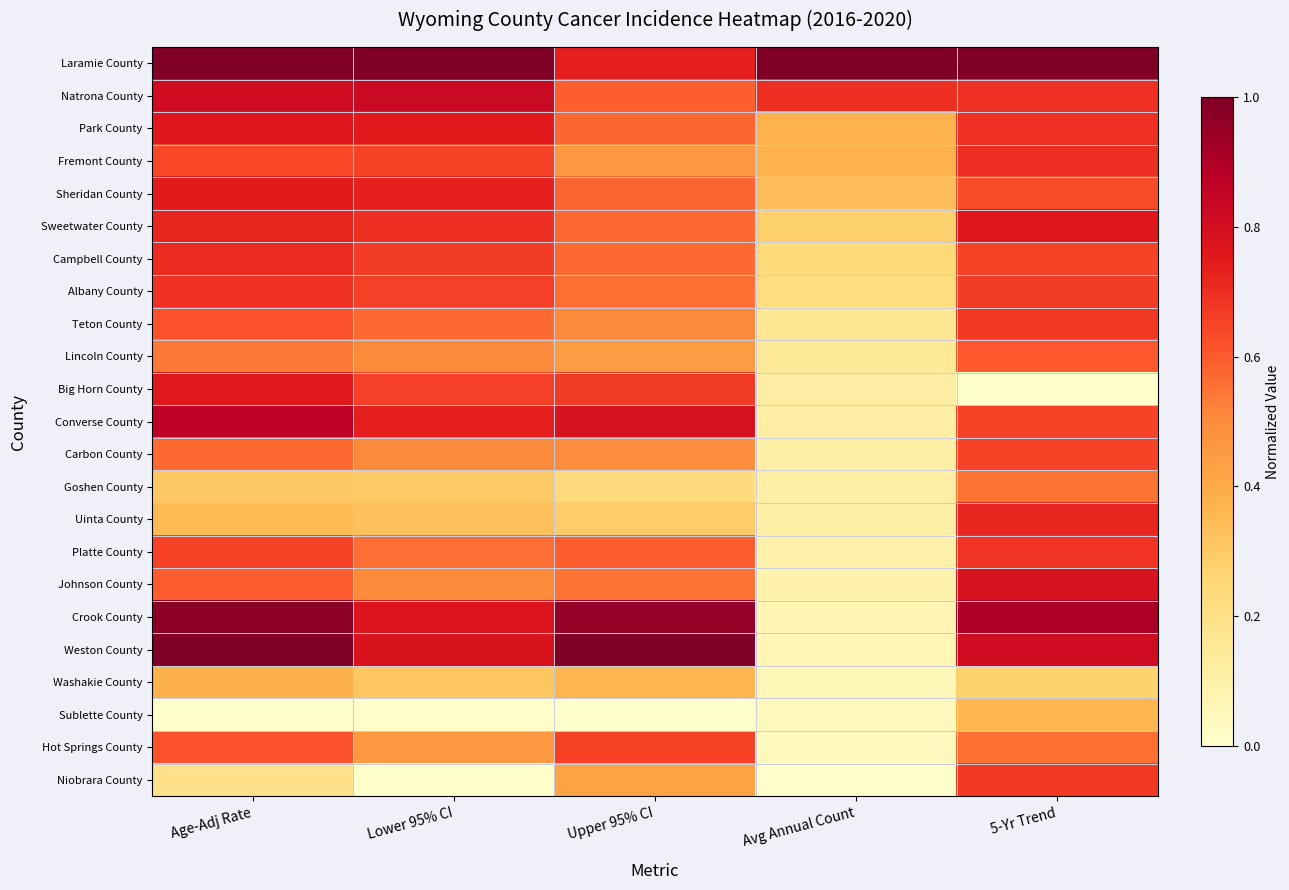

How many categories are shown in the chart?

5